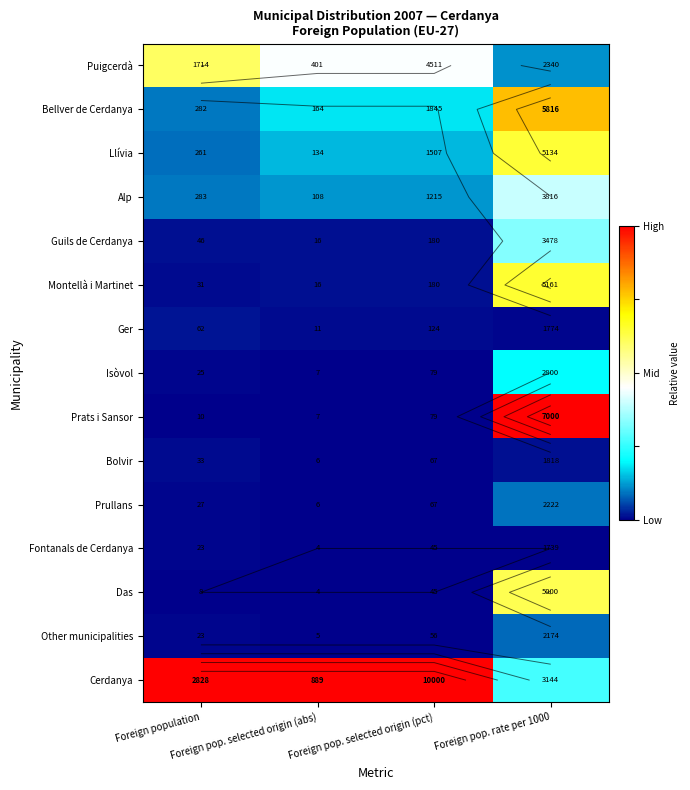

At which category is the sum across all series the highest?

Foreign pop. rate per 1000